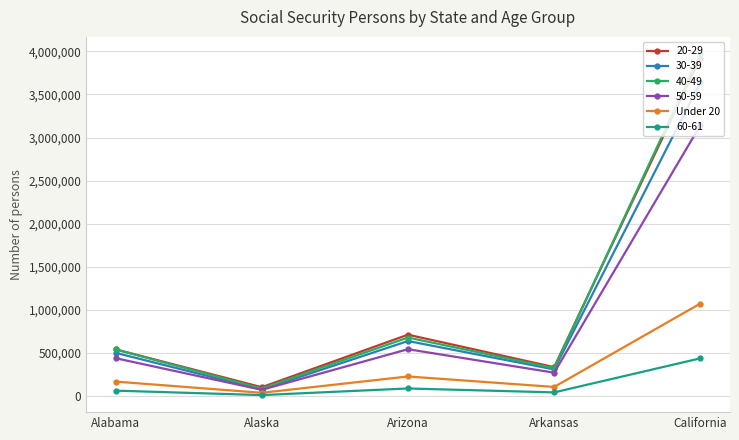

What is the maximum value shown in the chart?

3970709